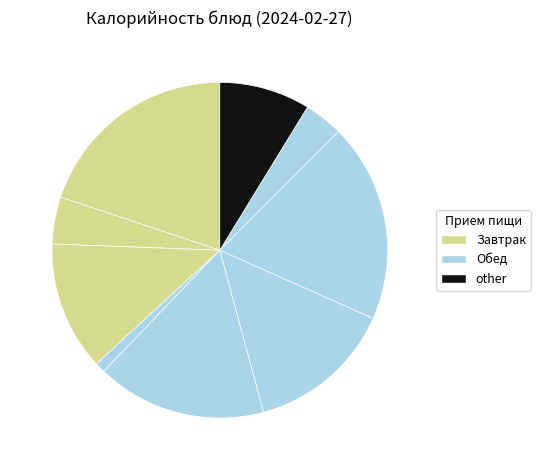

How many segments does this pie chart have?

9